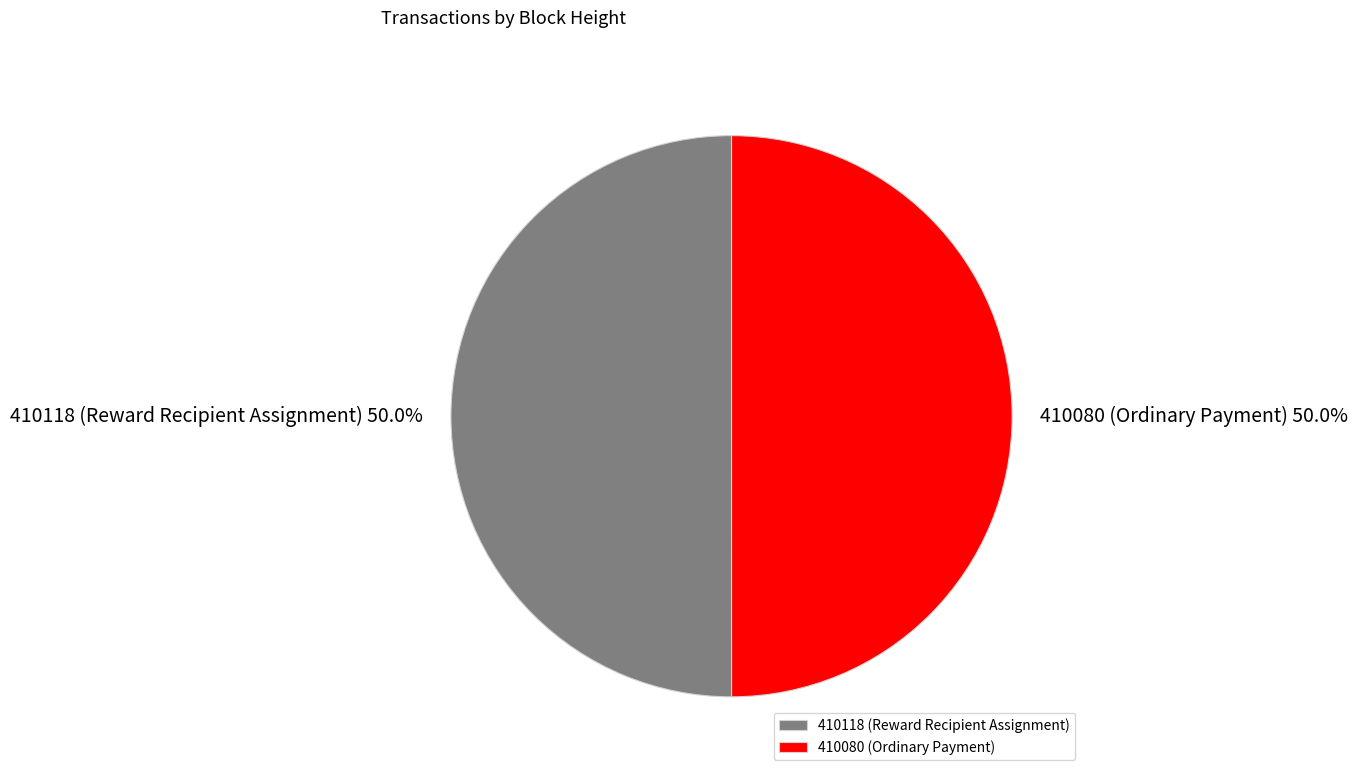

What is the ratio of the value at 410080 (Ordinary Payment) to the value at 410118 (Reward Recipient Assignment)?

1.0